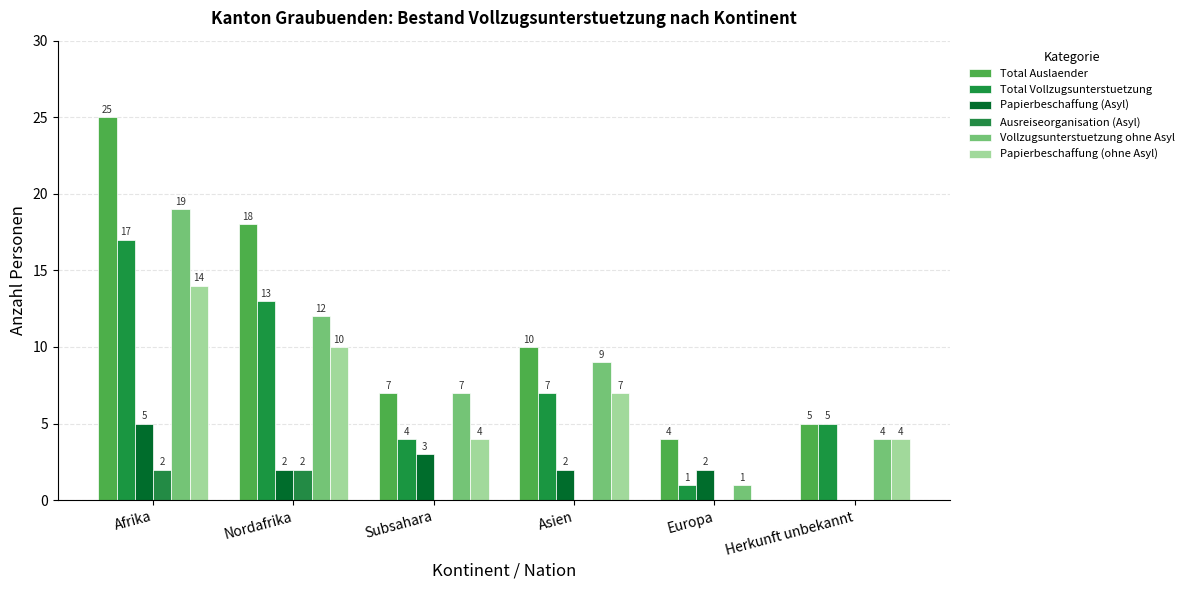

At which category is the sum across all series the highest?

Afrika